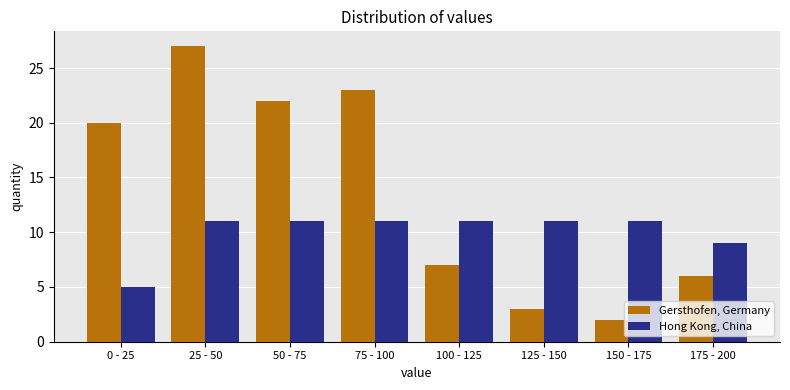

What is the difference between the maximum and second lowest values in the Gersthofen, Germany series?

24